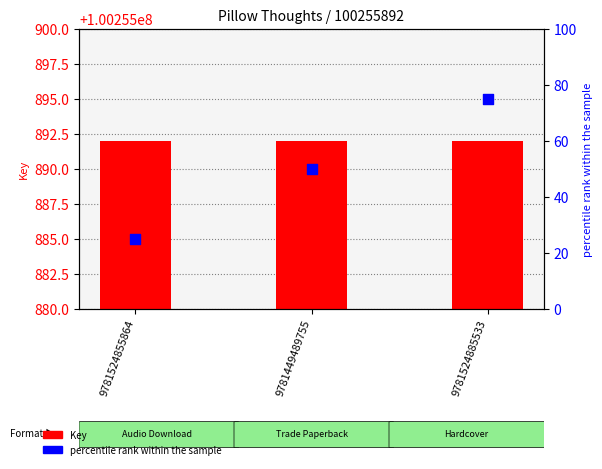

What are all the series names shown in the legend?

Key, percentile rank within the sample